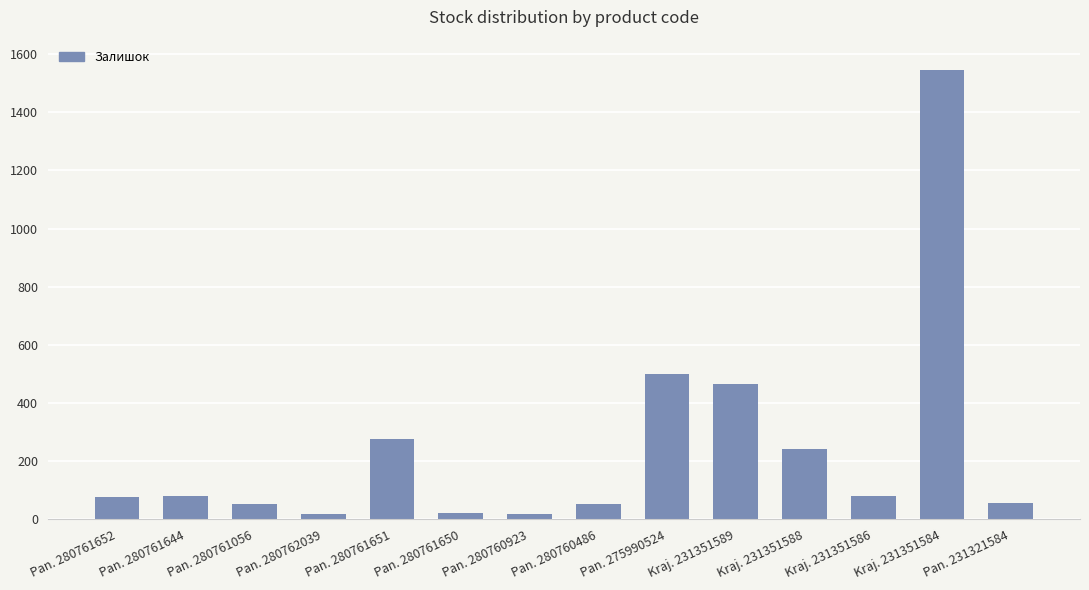

Where is the data nearest to the value 781?

Pan. 275990524